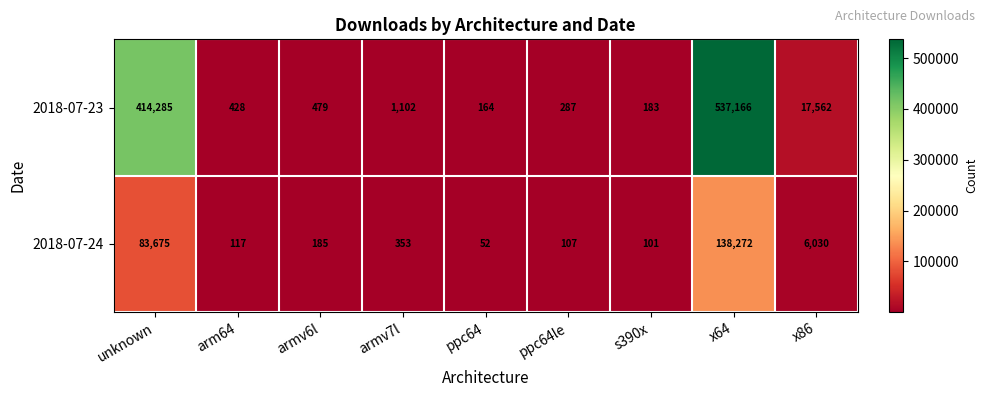

What is the difference between the 2018-07-24 values at s390x and arm64?

16